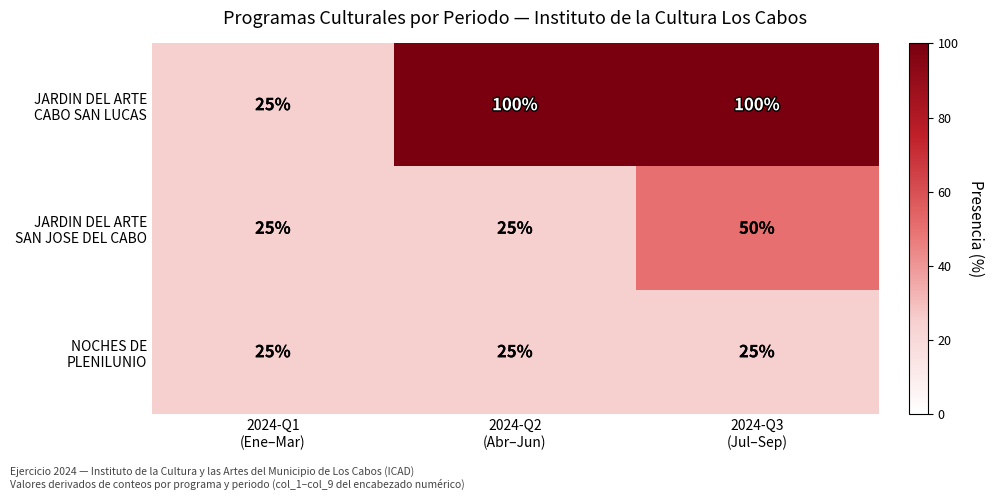

What is the greatest value displayed?

100